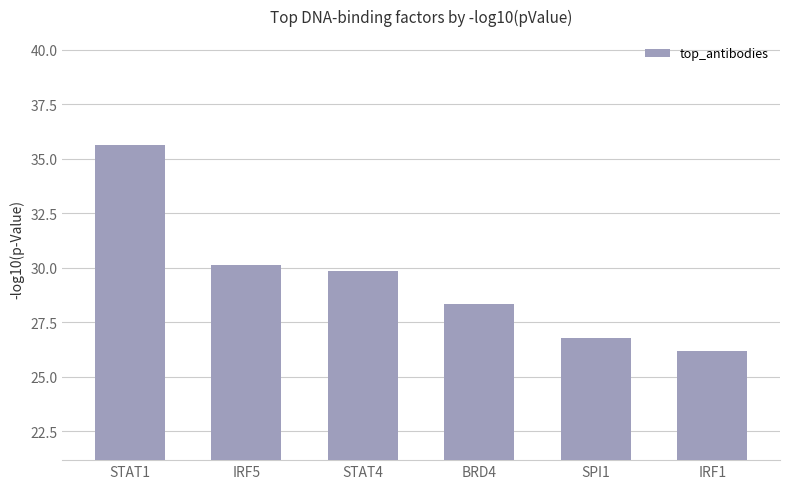

What is the change in value from STAT4 to SPI1?

-3.1